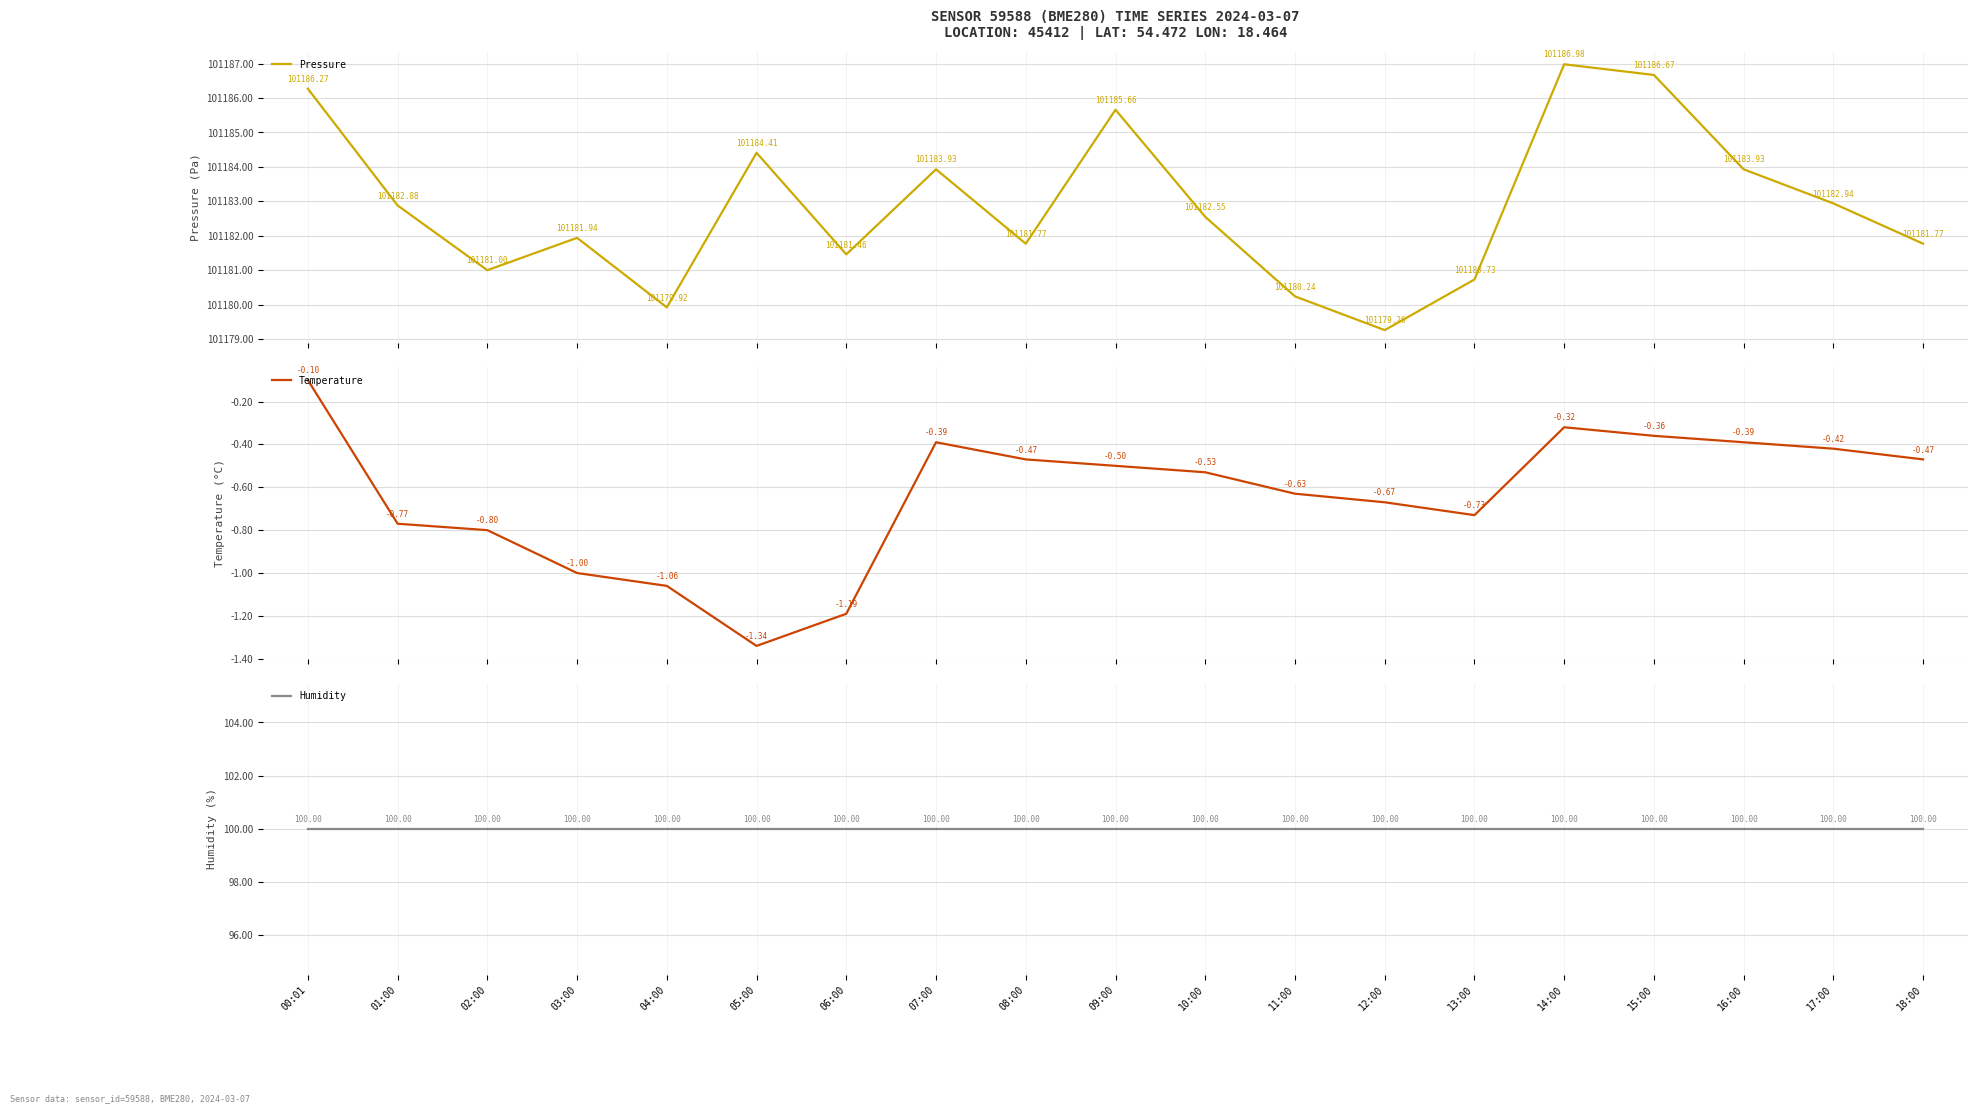

List the labels in order of Pressure value, largest first.

14:00, 15:00, 00:01, 09:00, 05:00, 07:00, 16:00, 17:00, 01:00, 10:00, 03:00, 08:00, 18:00, 06:00, 02:00, 13:00, 11:00, 04:00, 12:00